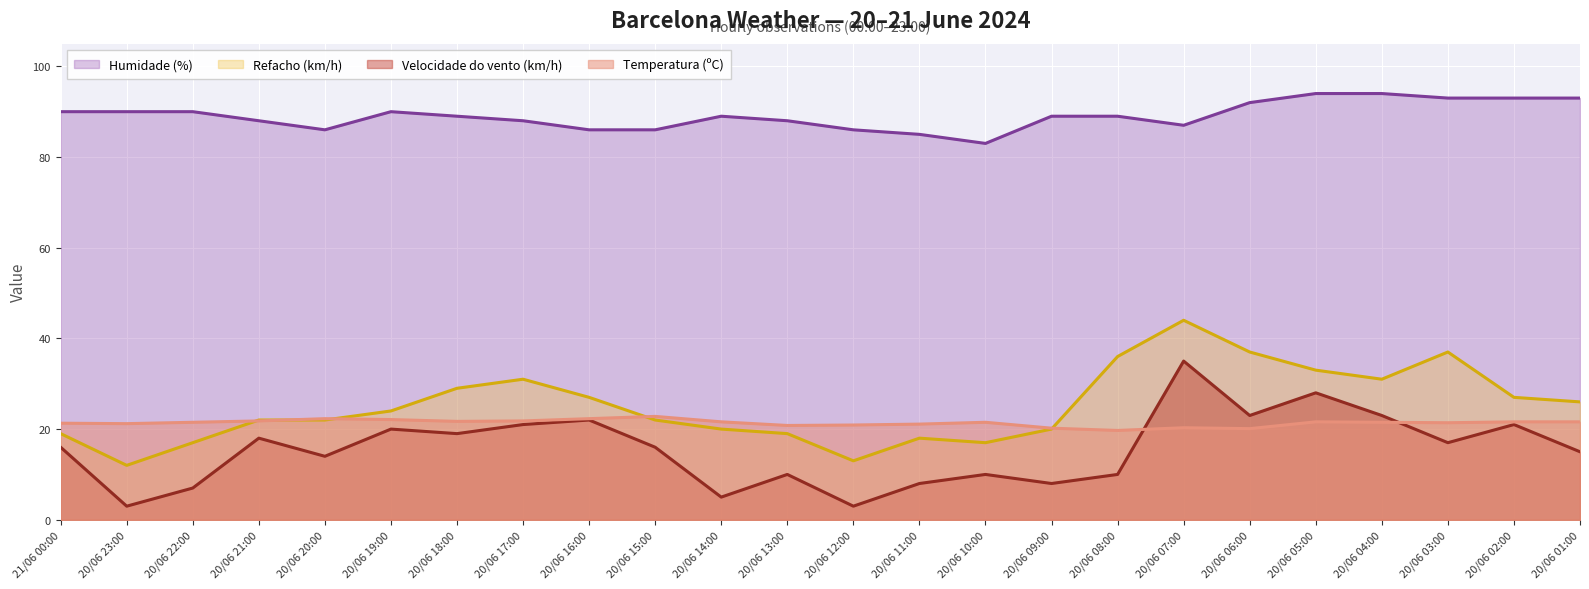

Which series has the largest total across all categories?

Humidade (%)